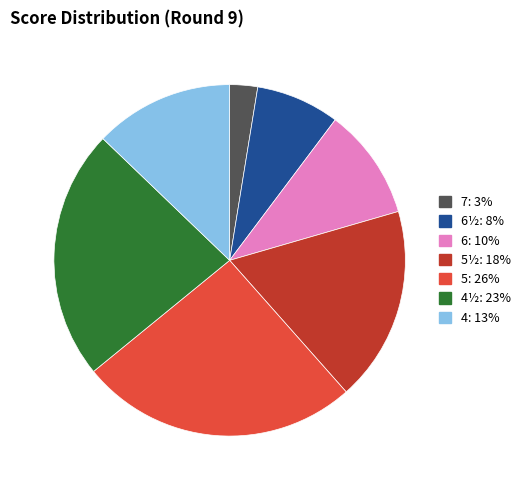

Is there any slice that represents more than half of the pie?

No